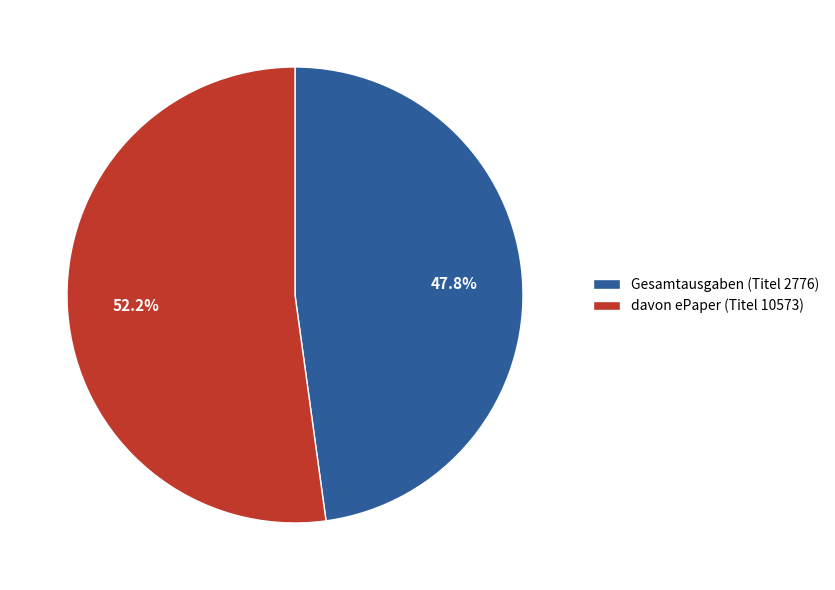

Rank the categories by value from lowest to highest.

Gesamtausgaben (Titel 2776), davon ePaper (Titel 10573)